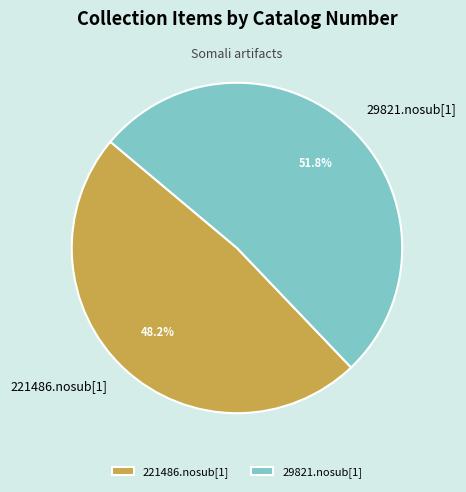

What portion of the pie excludes 29821.nosub[1]?

48.2%